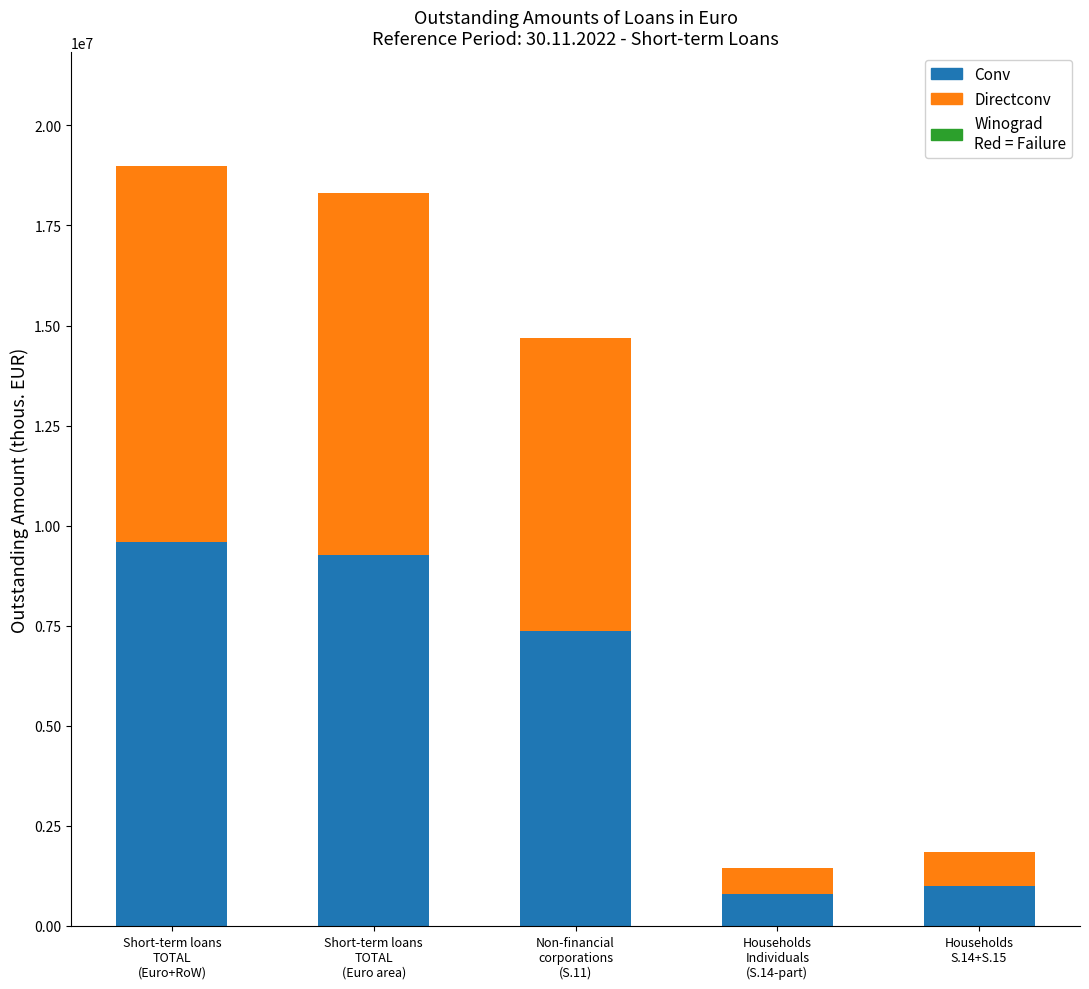

What is the minimum value for Conv?

803946